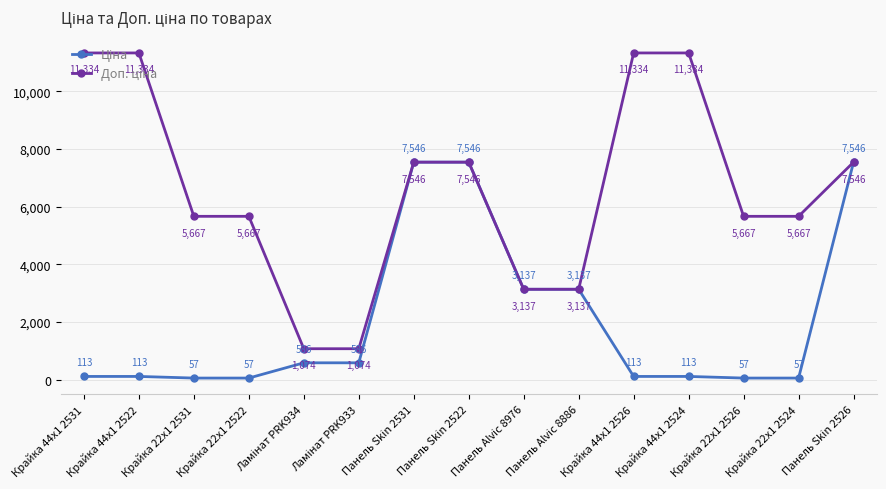

At how many categories does at least one series exceed 7722?

4